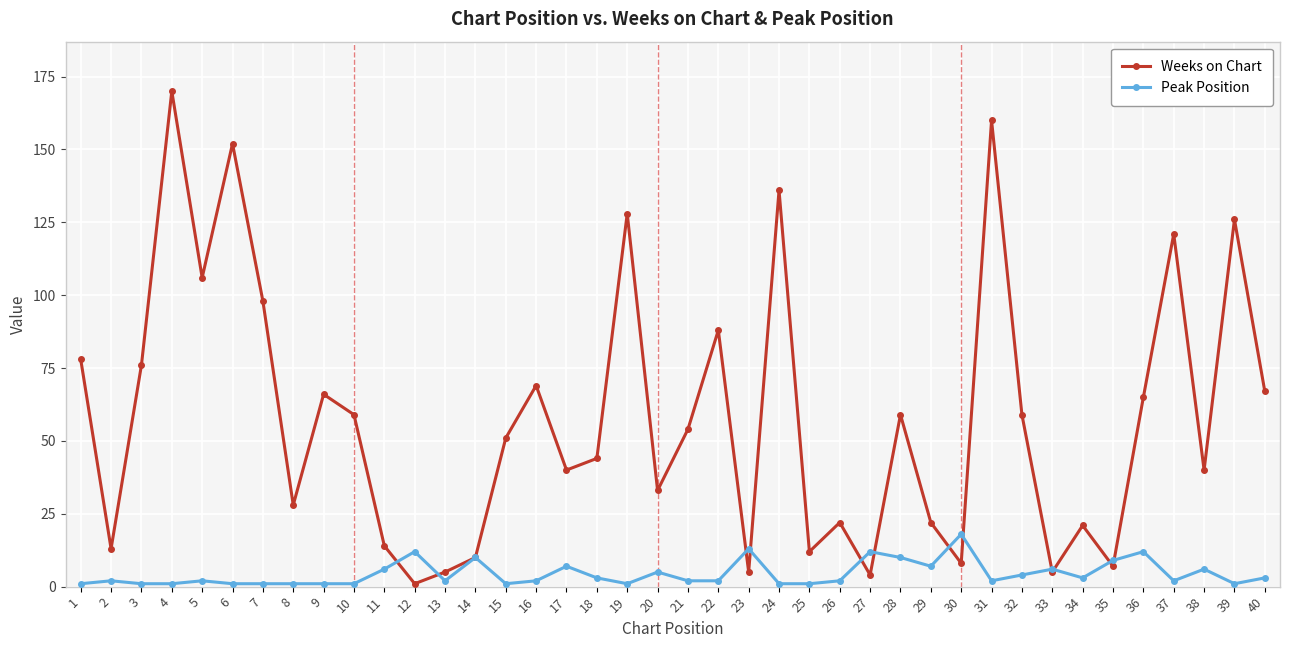

Which series has the largest total across all categories?

Weeks on Chart